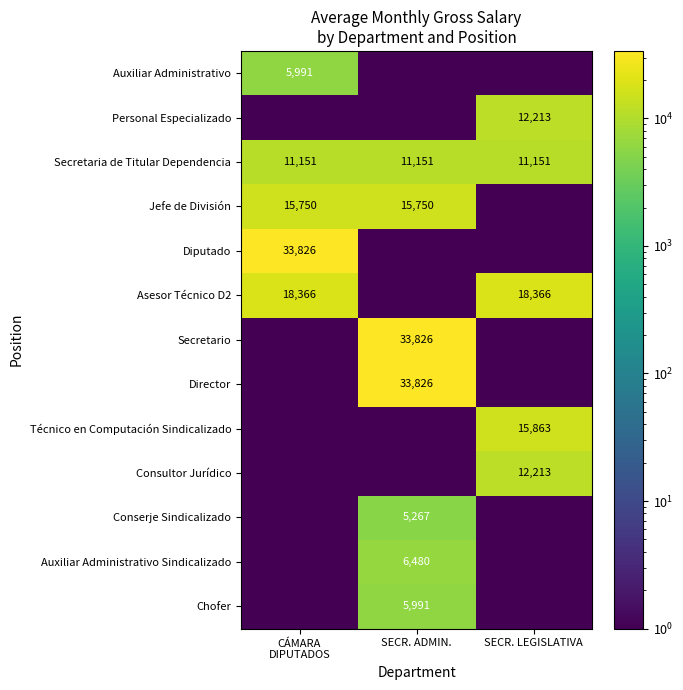

What is the sum of all Conserje Sindicalizado values?

5269.0